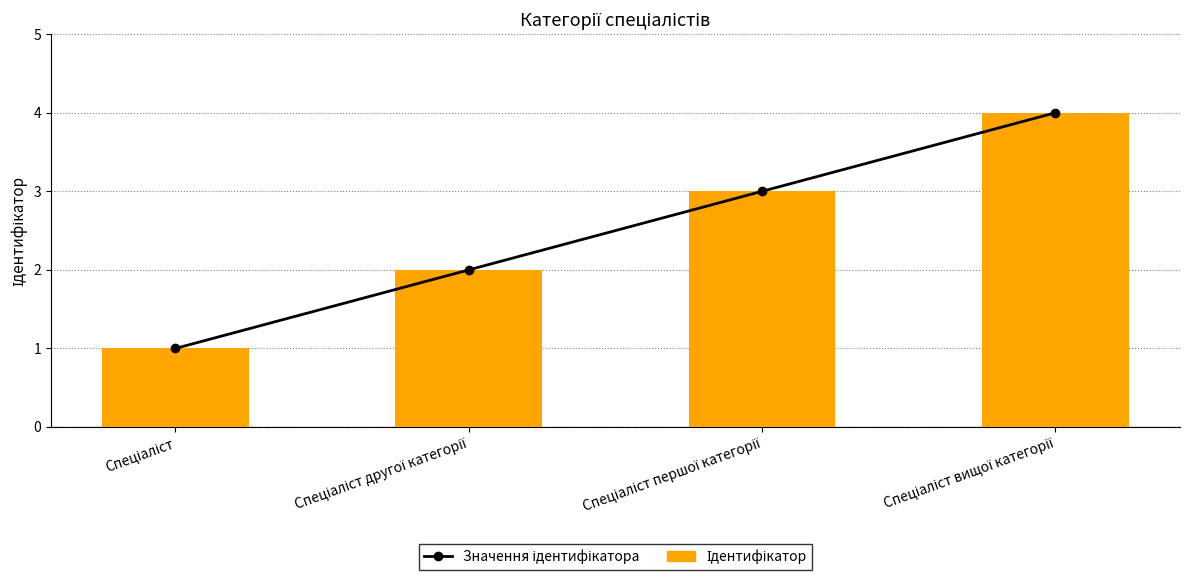

Reading right to left, list all the values displayed in this chart.

Значення ідентифікатора: Спеціаліст вищої категорії=4	Спеціаліст першої категорії=3	Спеціаліст другої категорії=2	Спеціаліст=1
Ідентифікатор: Спеціаліст вищої категорії=4	Спеціаліст першої категорії=3	Спеціаліст другої категорії=2	Спеціаліст=1